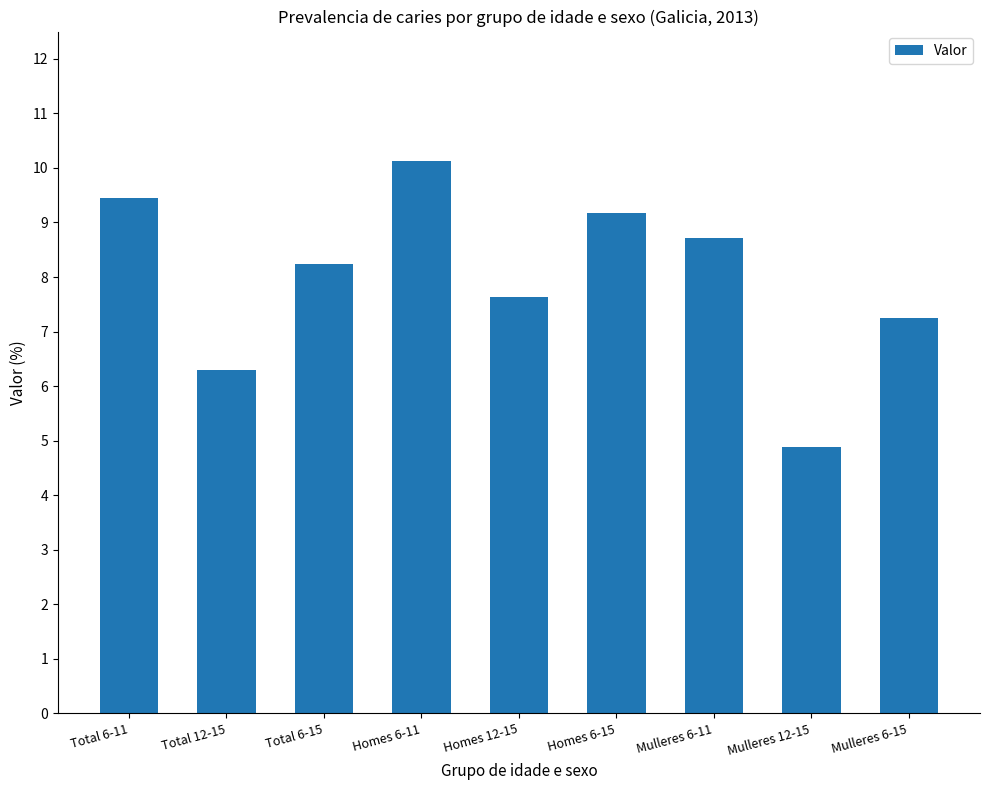

Which label corresponds to the largest value in the chart?

Homes 6-11